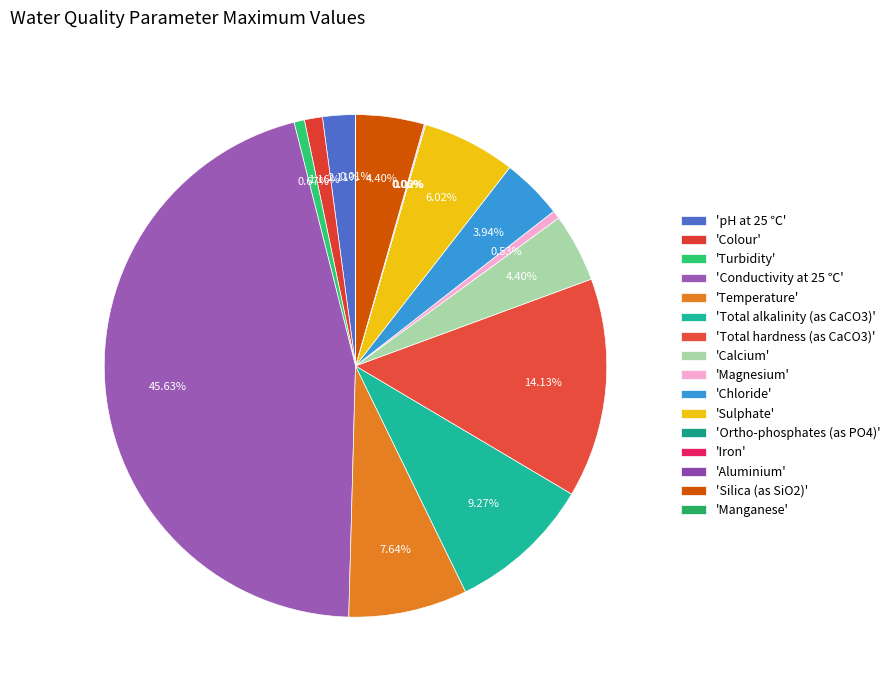

To the nearest percent, what is the difference between the largest and smallest slice percentages?

46%